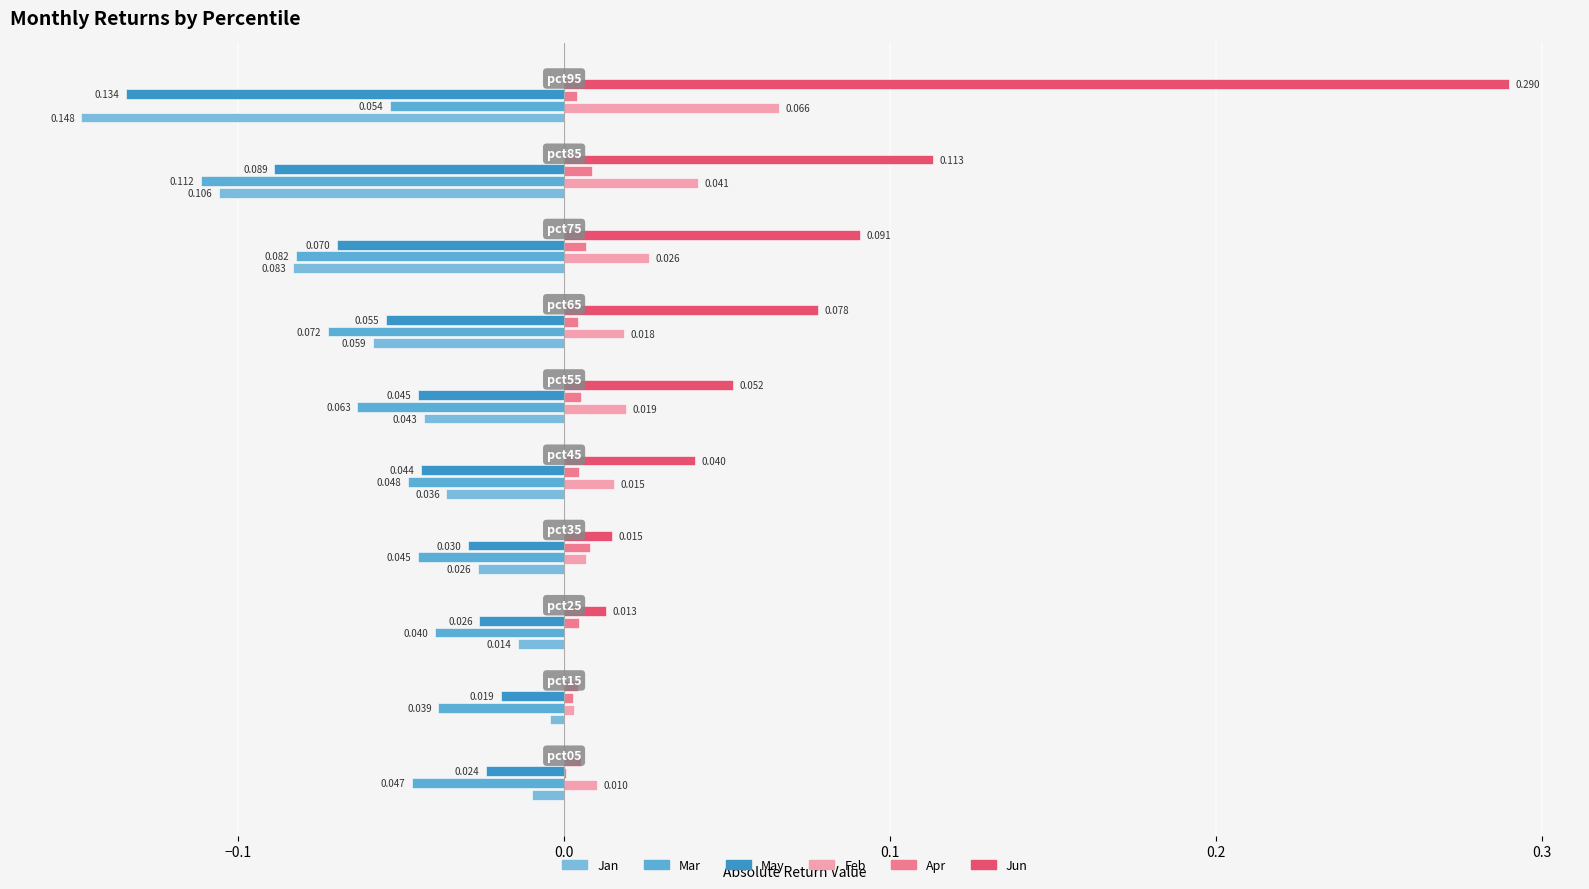

Count the number of data series in this chart.

6